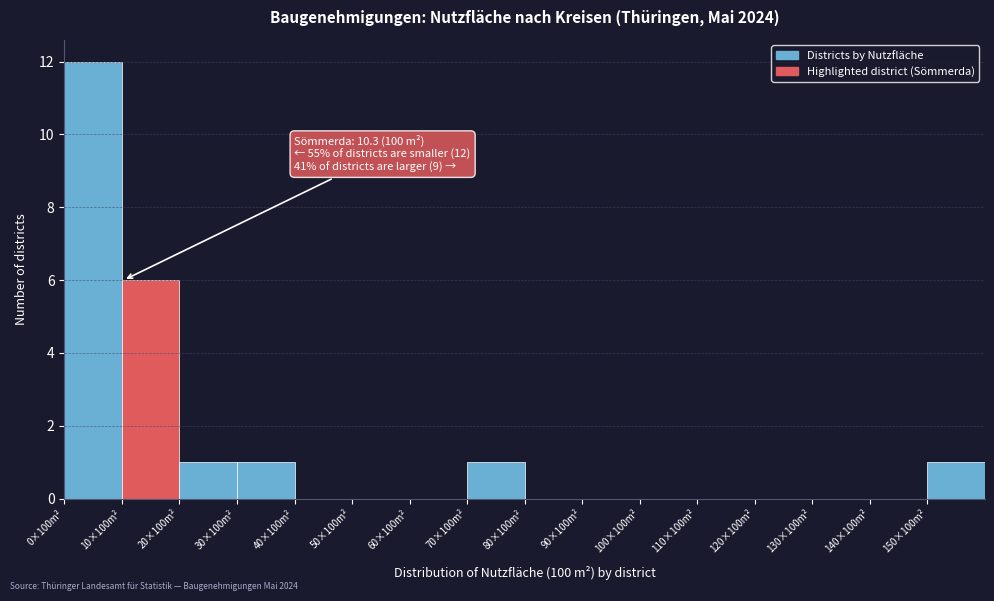

Reading left to right, what are all the values shown in this chart?

0×100m²=12	10×100m²=6	20×100m²=1	30×100m²=1	40×100m²=0	50×100m²=0	60×100m²=0	70×100m²=1	80×100m²=0	90×100m²=0	100×100m²=0	110×100m²=0	120×100m²=0	130×100m²=0	140×100m²=0	150×100m²=1